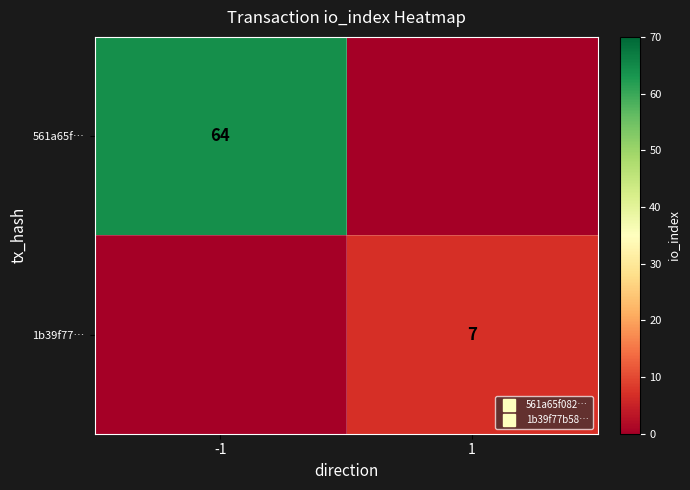

Is the value of 1b39f77… at 1 greater than the value of 561a65f… at -1?

No